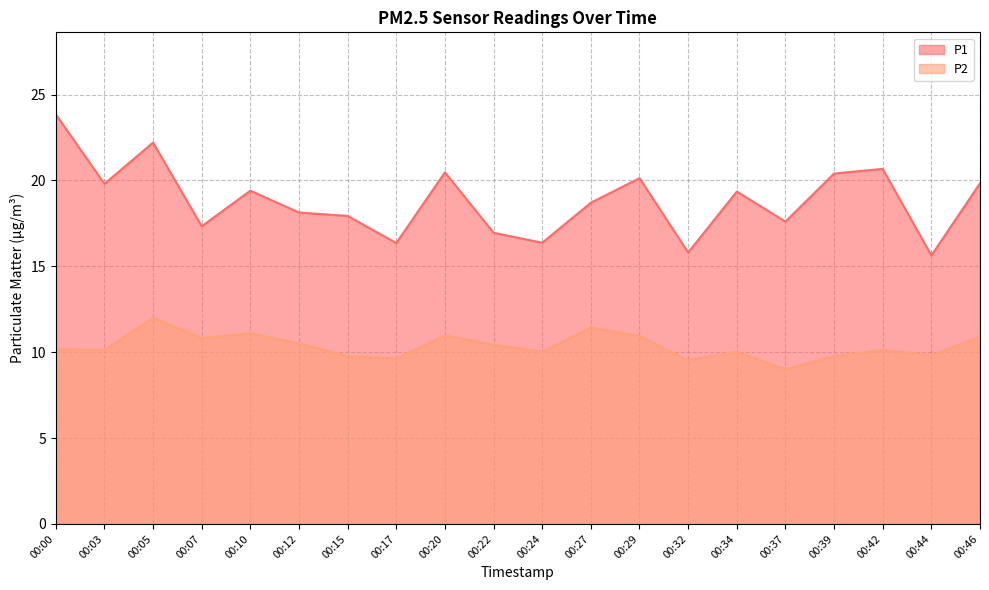

What is the average value of the P1 series?

18.8